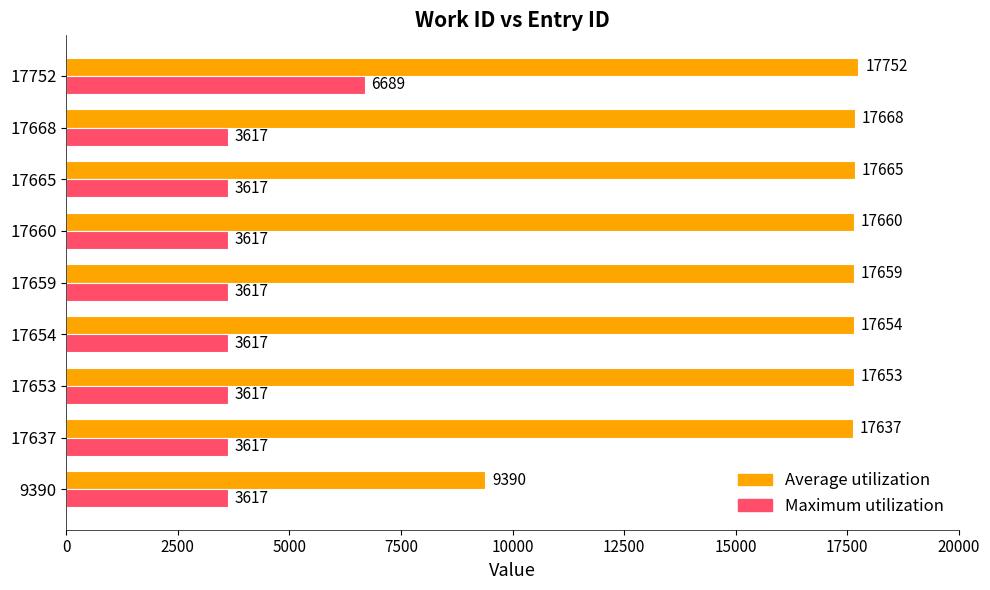

What value does the Average utilization series have at 17637?

17637